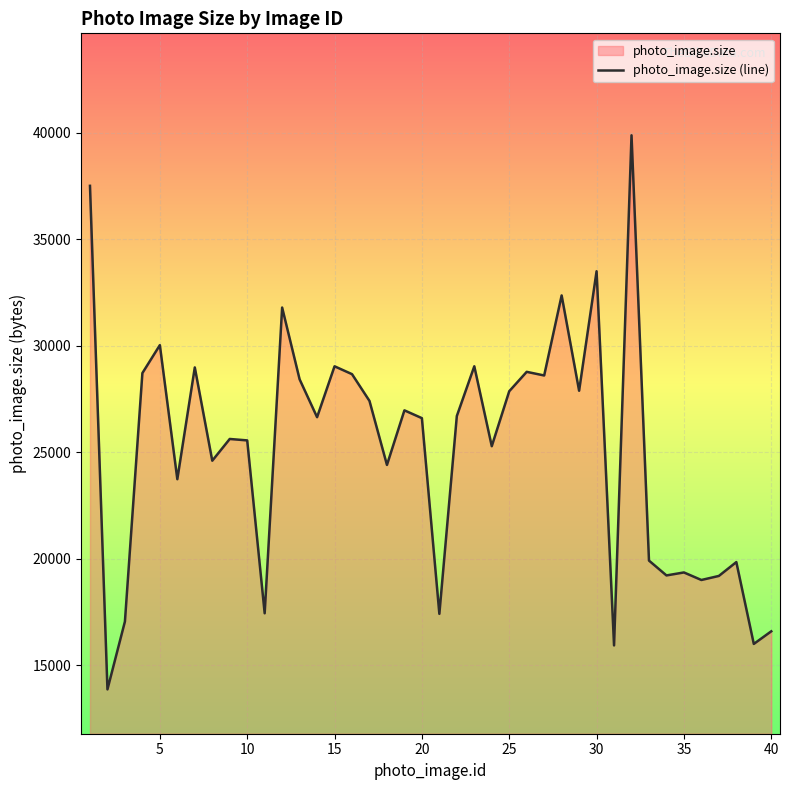

What is the smallest value displayed?

13870